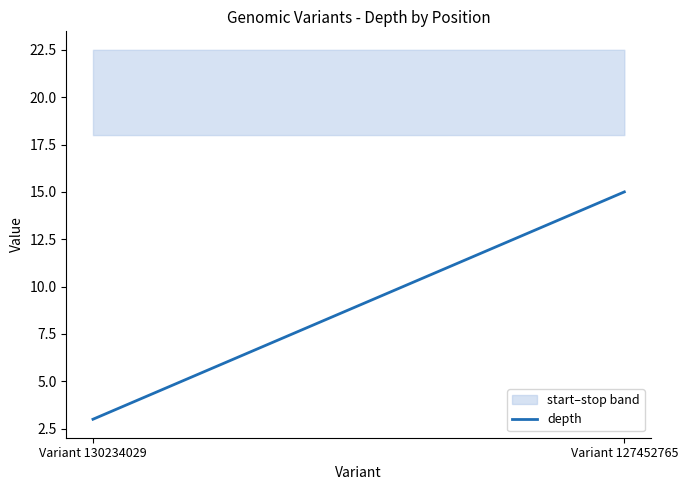

Rank the categories by value from highest to lowest.

Variant 127452765, Variant 130234029